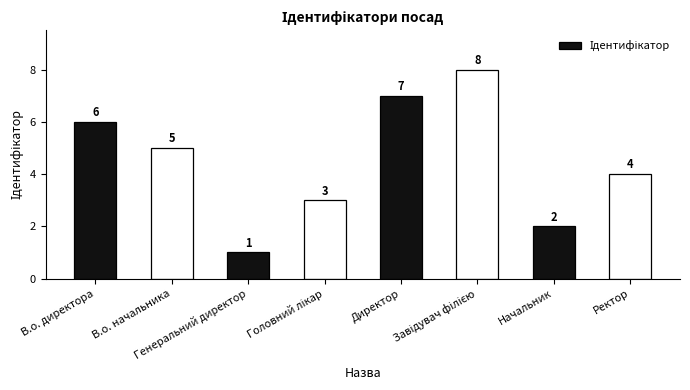

How many data points are less than 5?

4